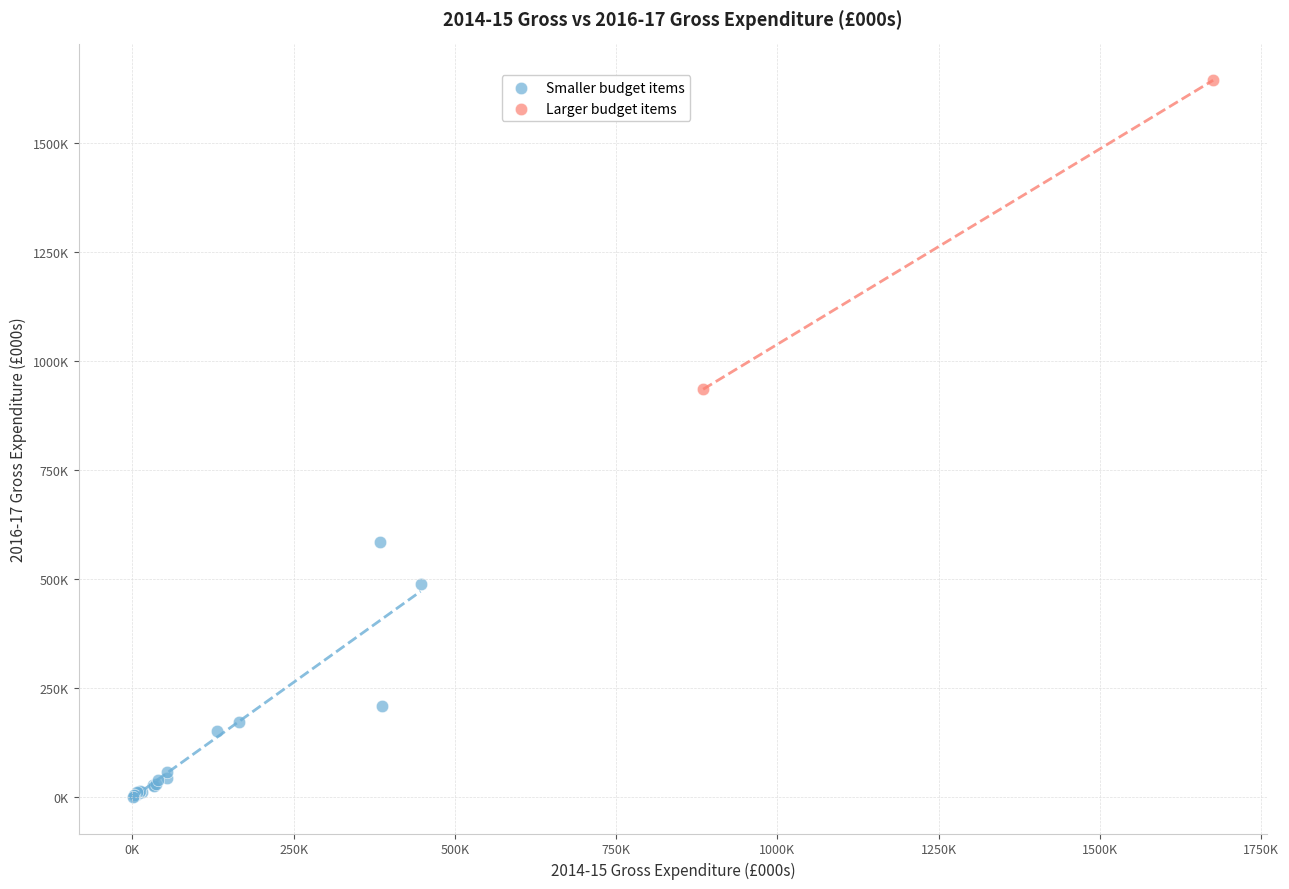

Which series contains the lowest Y value?

Smaller budget items